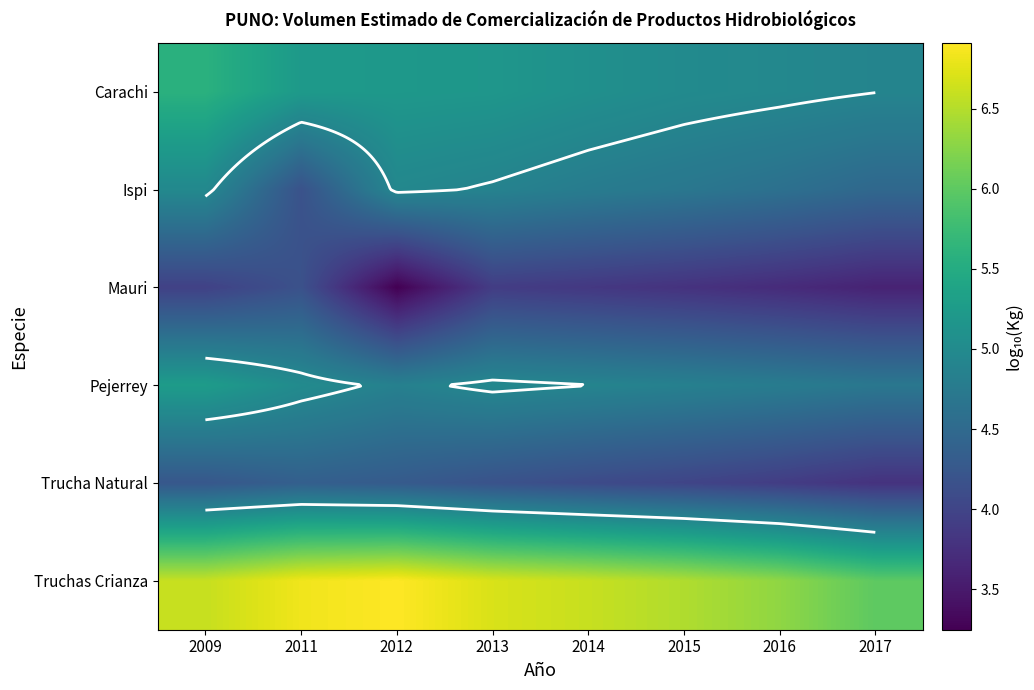

Which series has the largest range (max minus min)?

Mauri